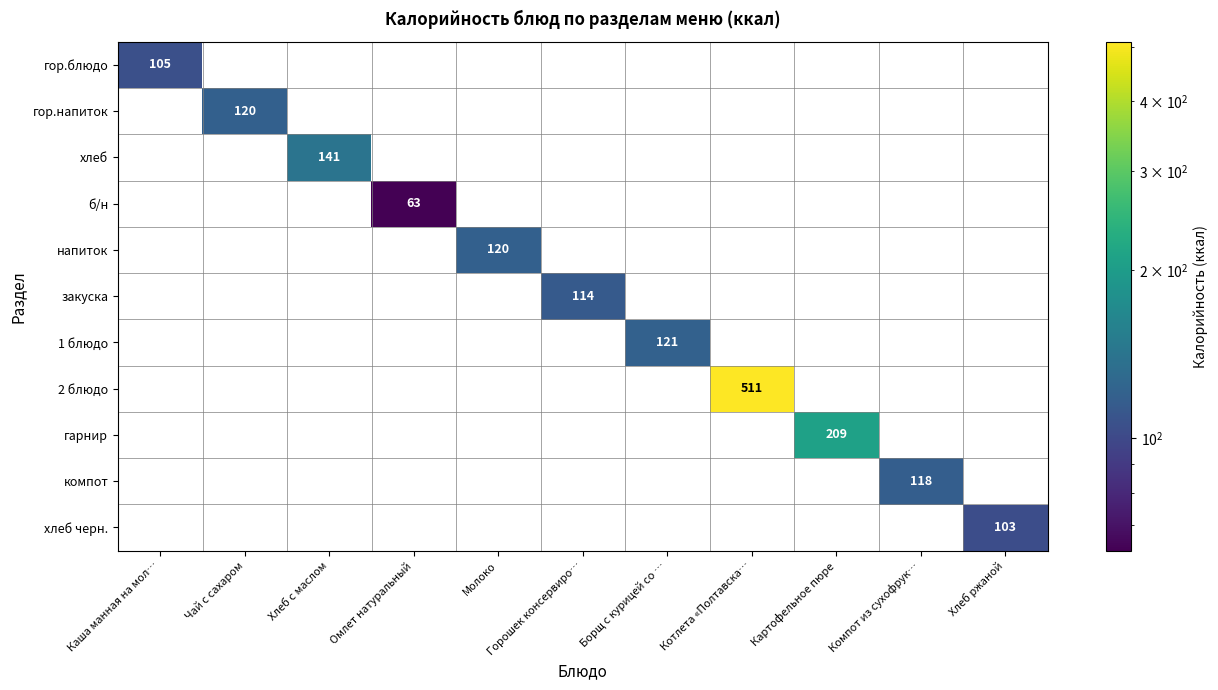

What is the total value across all series at Борщ с курицей со …?

121